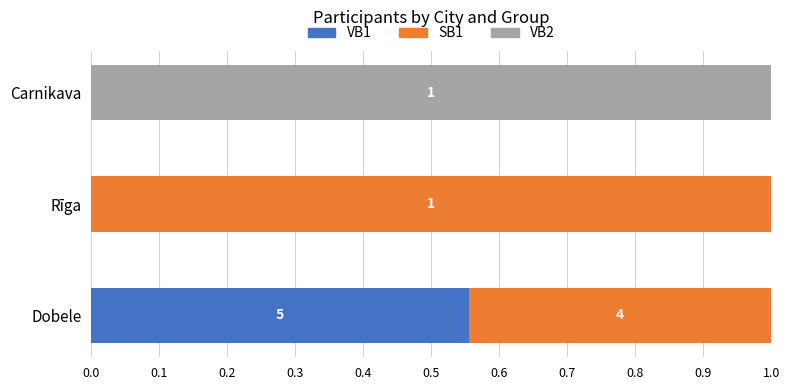

What is the total value across all series at Carnikava?

1.0